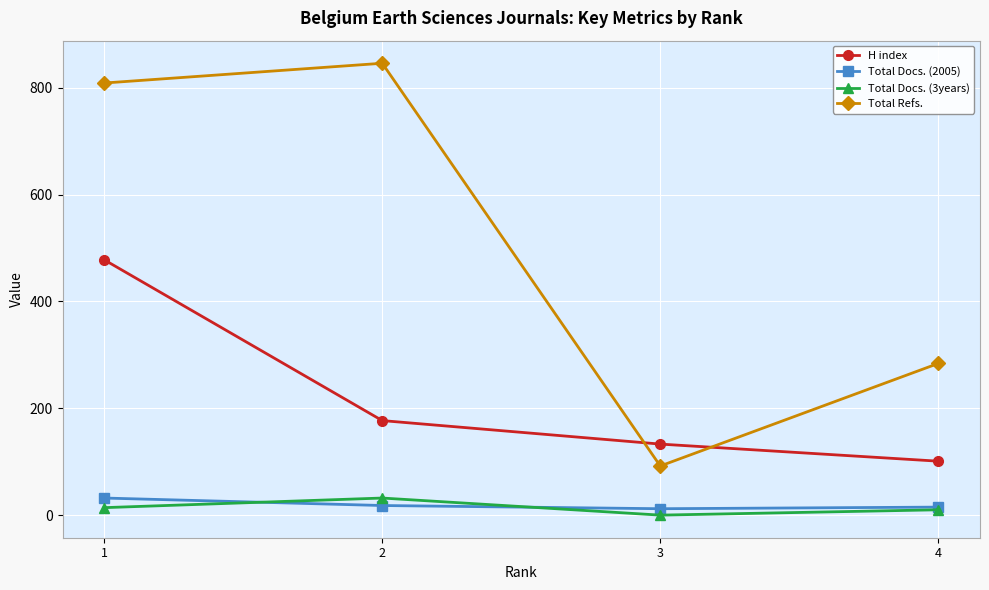

Rank the categories by H index value from lowest to highest.

4, 3, 2, 1